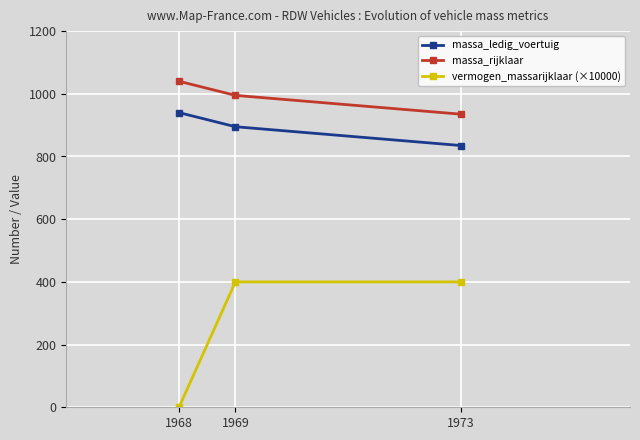

Read the massa_rijklaar value at 1969.

995